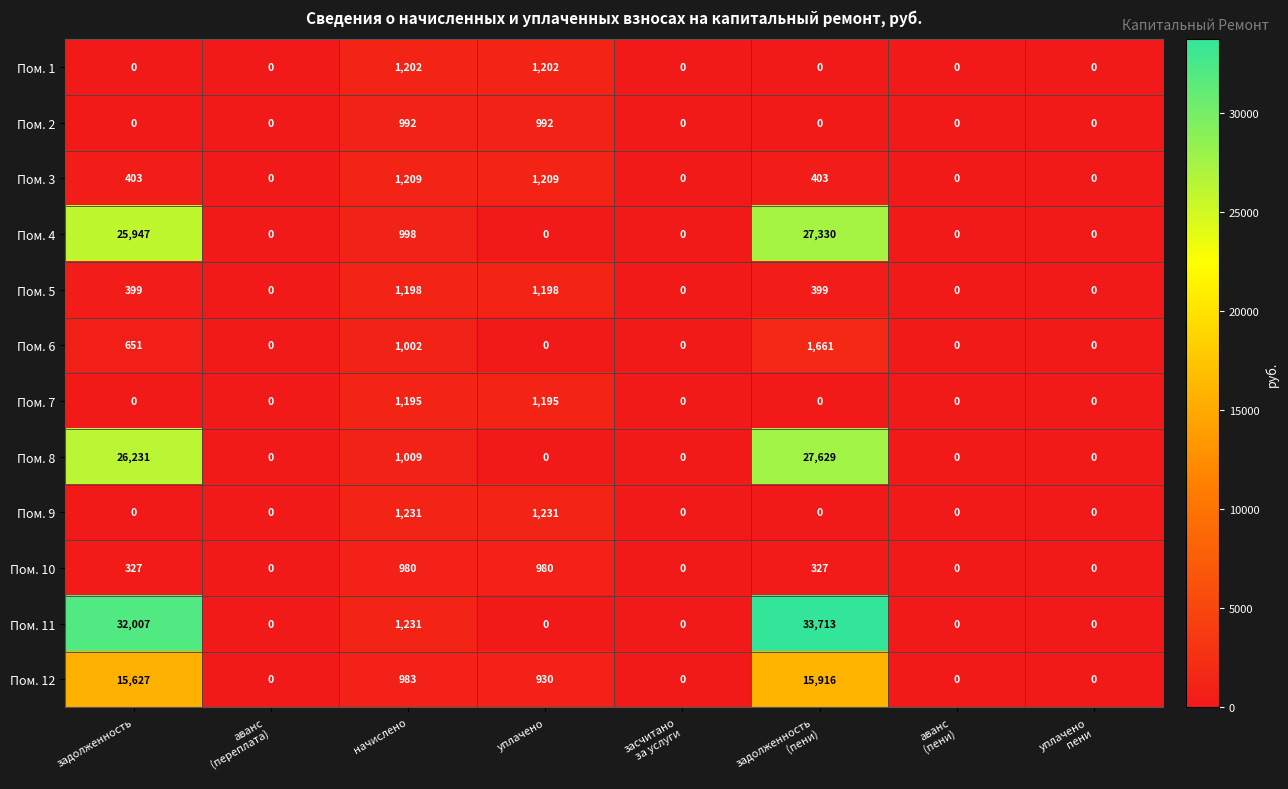

What is the sum of all Пом. 6 values?

3314